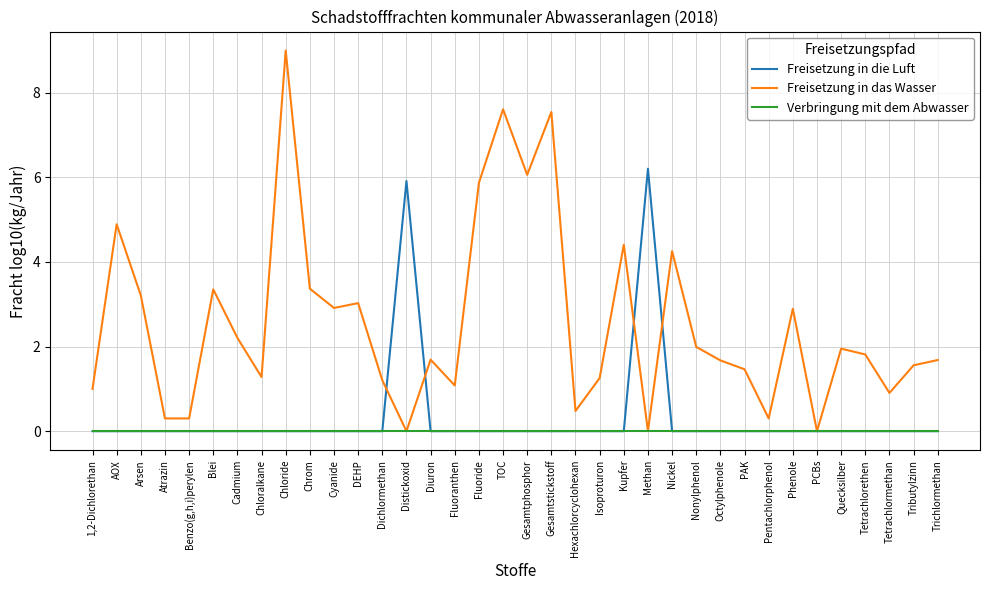

Is it true that Verbringung mit dem Abwasser equals 0.0 at Blei?

True